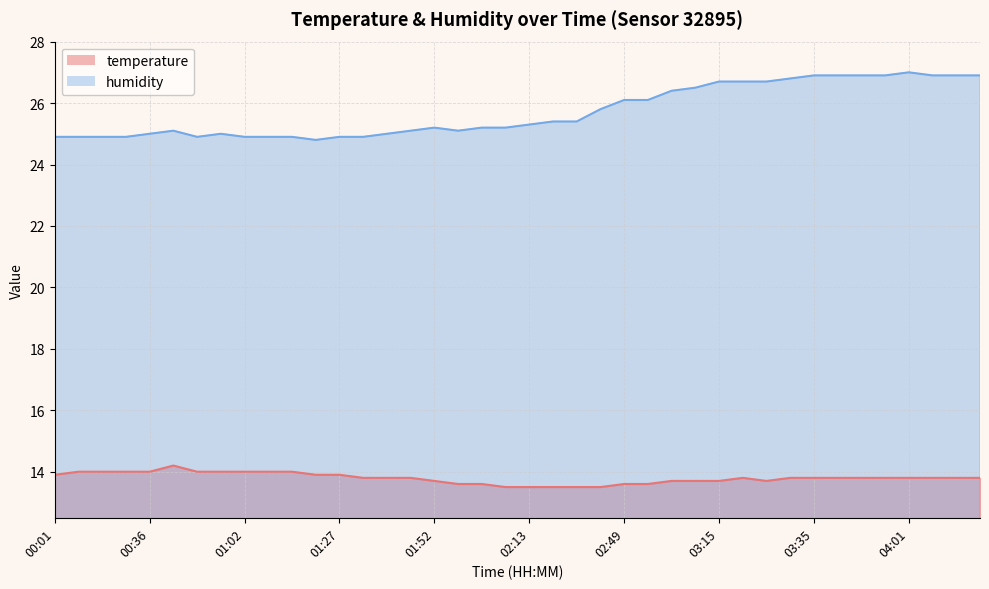

What are all the series names shown in the legend?

temperature, humidity